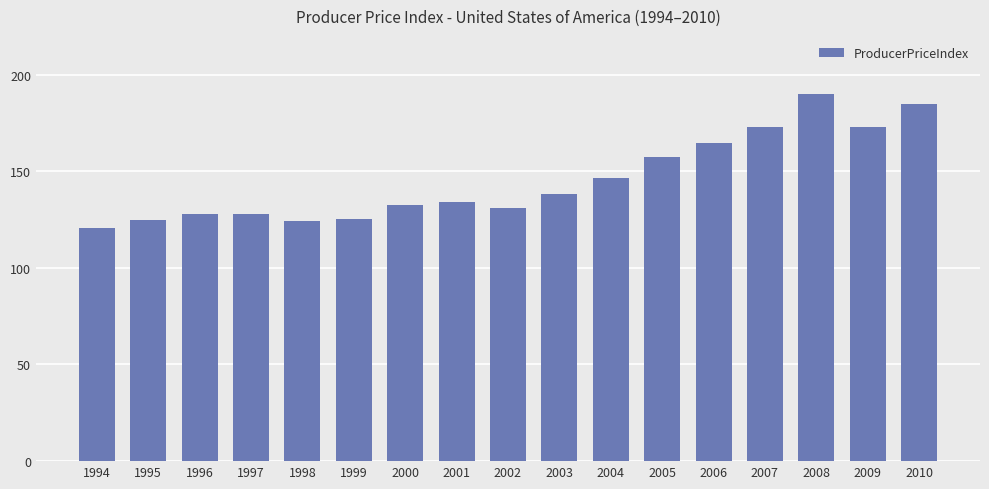

Read the value at 2004.

146.7